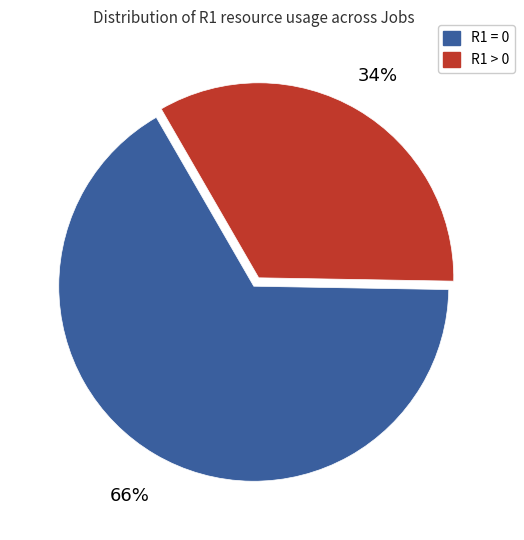

Combined, do R1 = 0 and R1 > 0 account for over 50%?

Yes